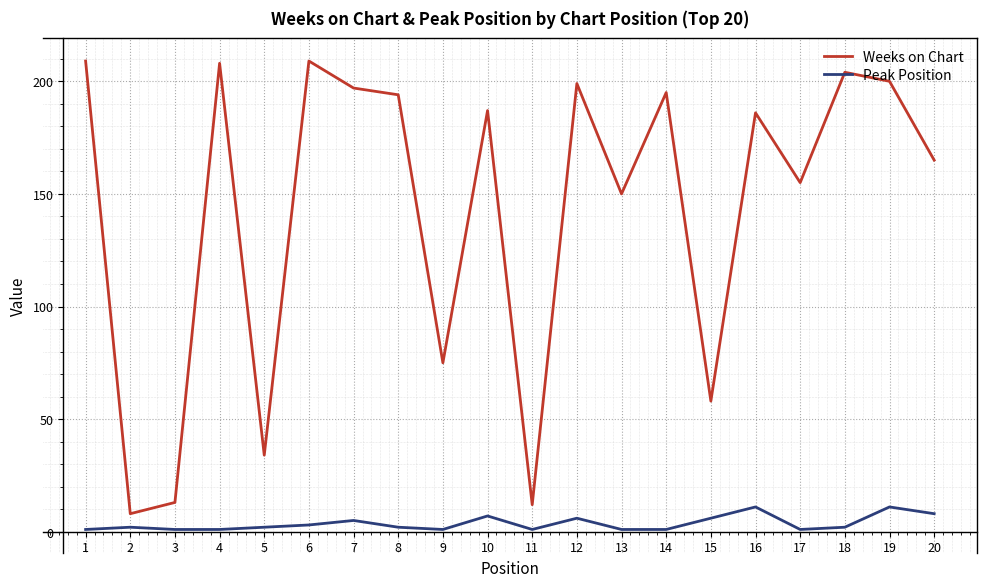

True or false: Weeks on Chart and Peak Position intersect in this chart.

False